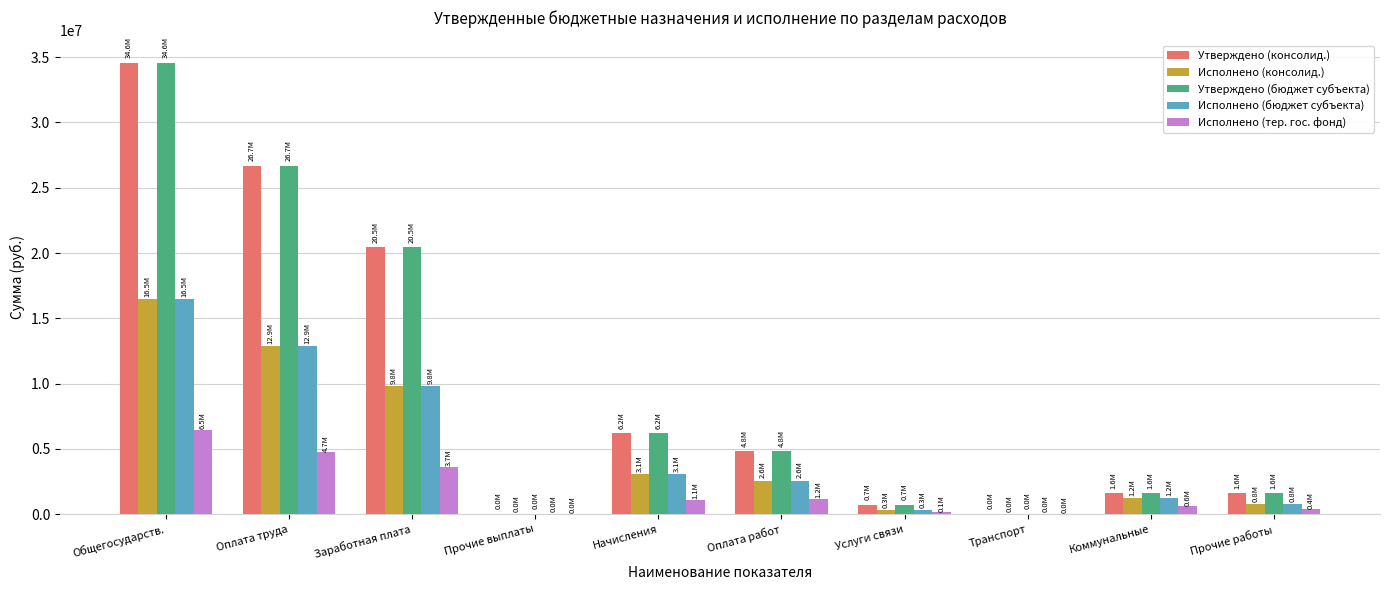

What is the sum of all Утверждено (консолид.) values?

96759185.3